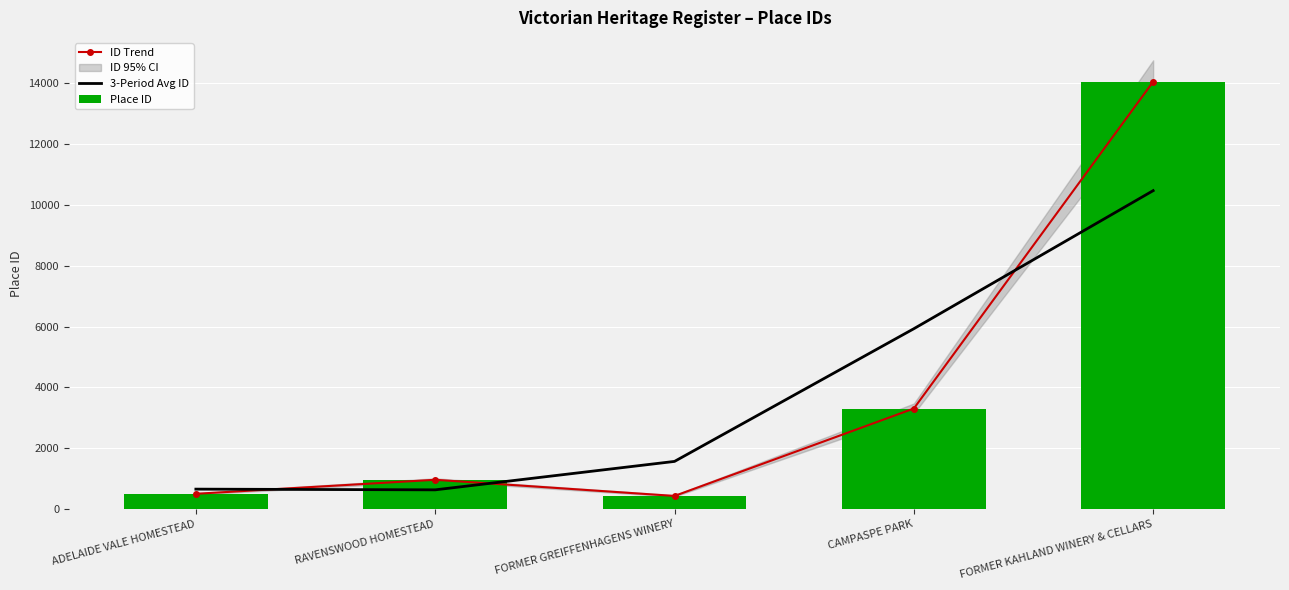

Reading right to left, transcribe all the data shown in this chart.

ID Trend: 14048.0	3309.0	436.0	967.0	506.0
3-Period Avg ID: 10468.3	5931.0	1570.7	636.3	659.7
Place ID: 14048.0	3309.0	436.0	967.0	506.0